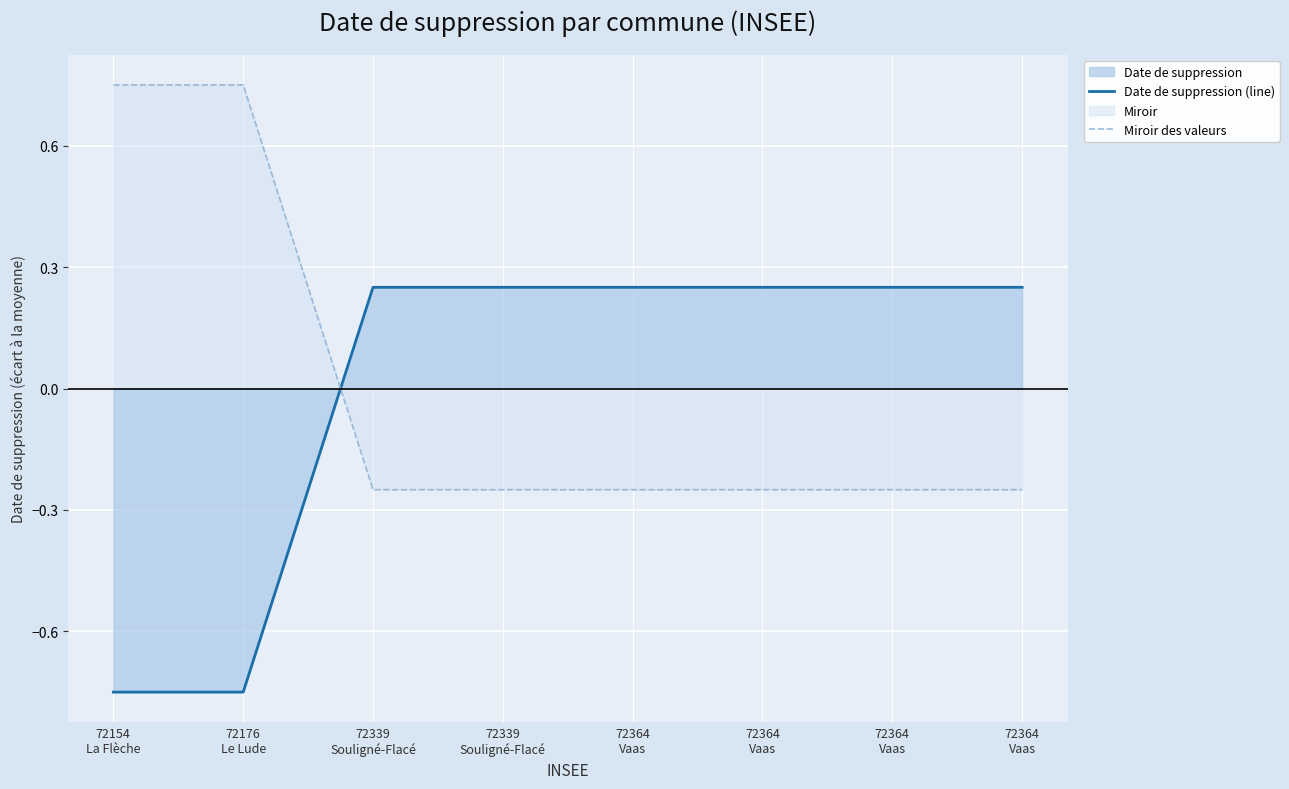

The value of Date de suppression (line) at 72364
Vaas is 0.4. True or false?

False